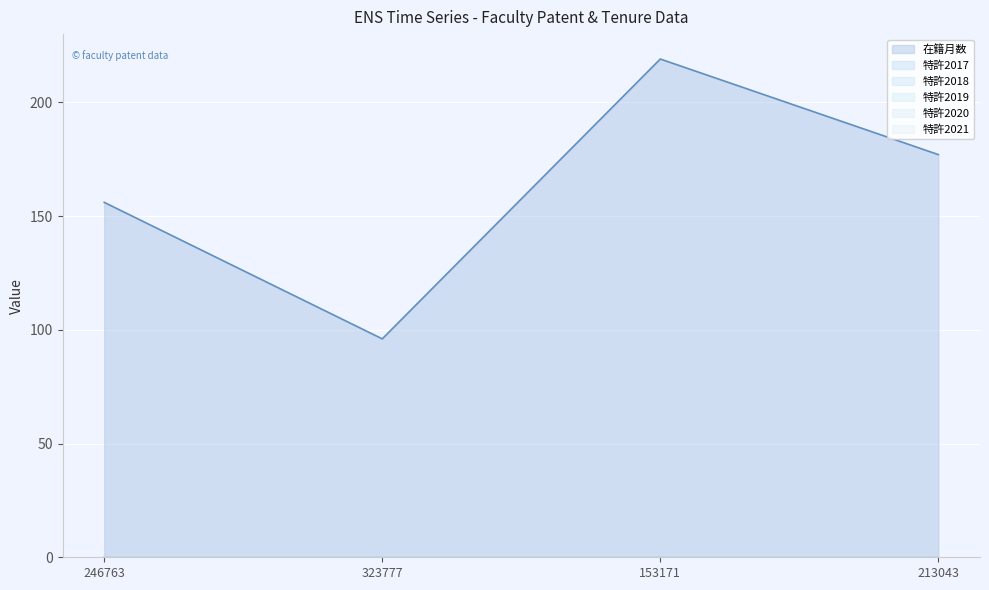

True or false: 特許2021 and 在籍月数 cross at least once.

False